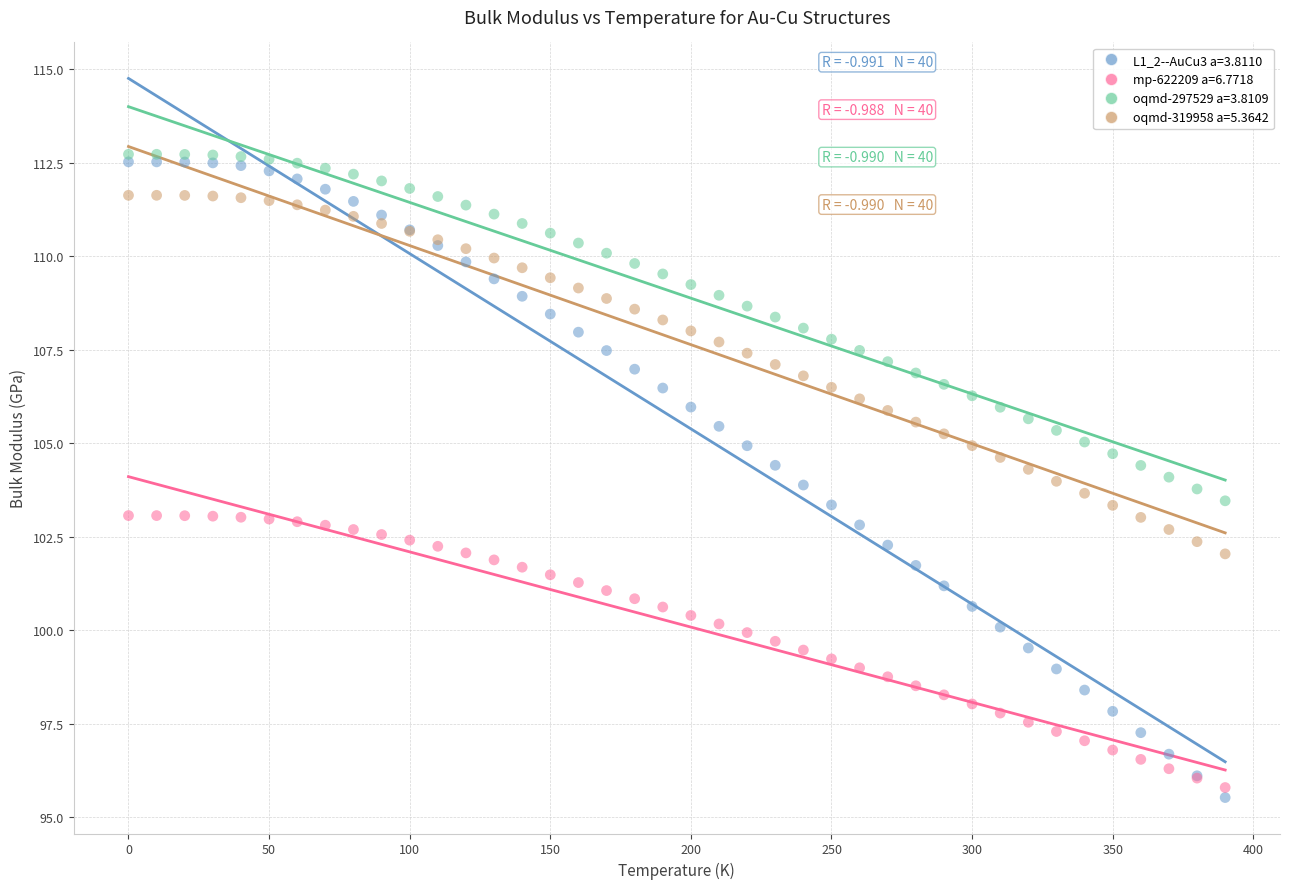

What are all the series names shown in the legend?

L1_2--AuCu3 a=3.8110, mp-622209 a=6.7718, oqmd-297529 a=3.8109, oqmd-319958 a=5.3642